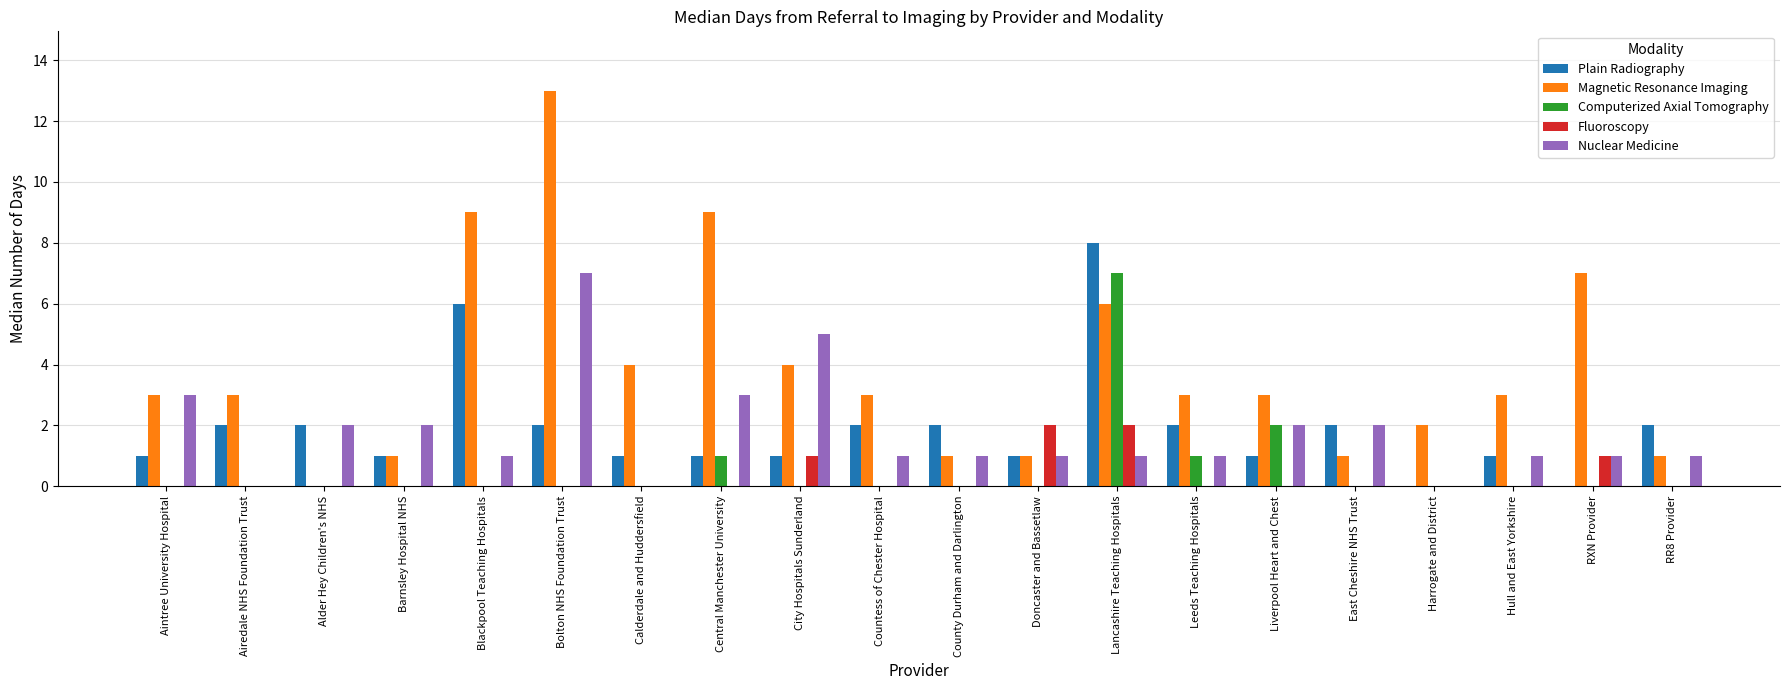

Does the chart contain stacked bars?

No